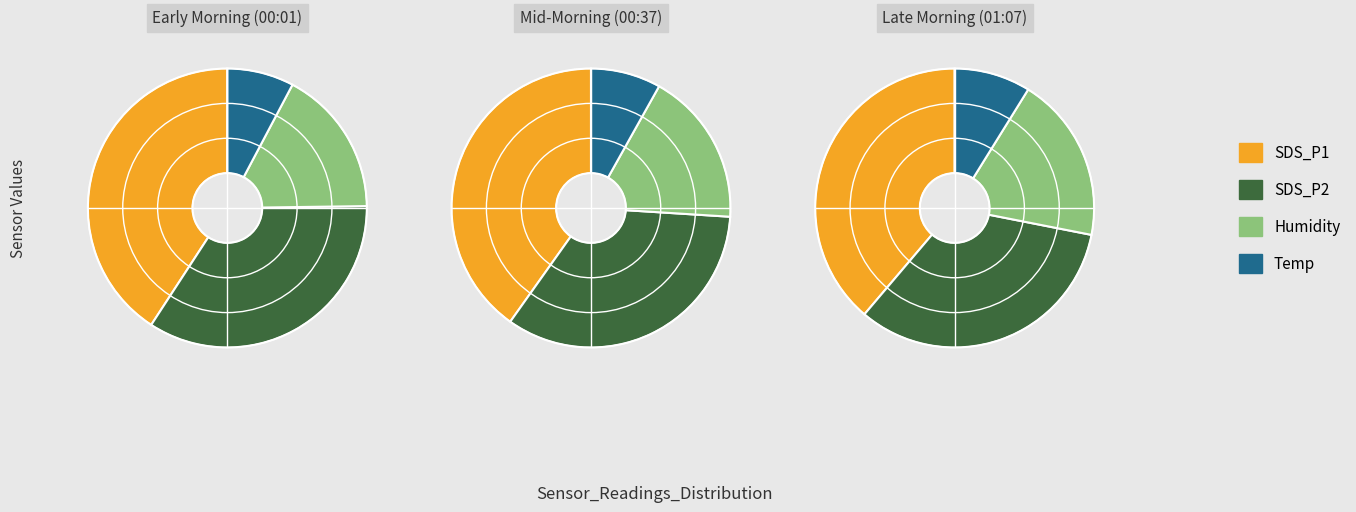

How many segments does this pie chart have?

12